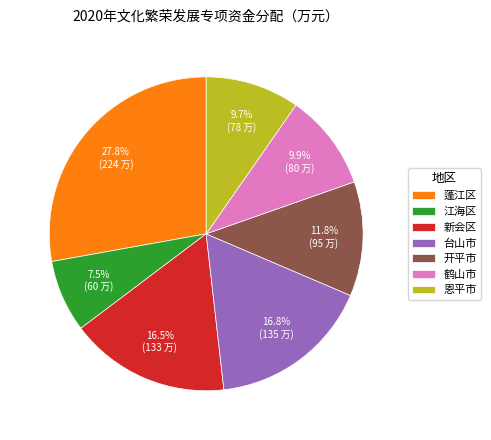

True or false: 恩平市 accounts for 1% of the total.

False